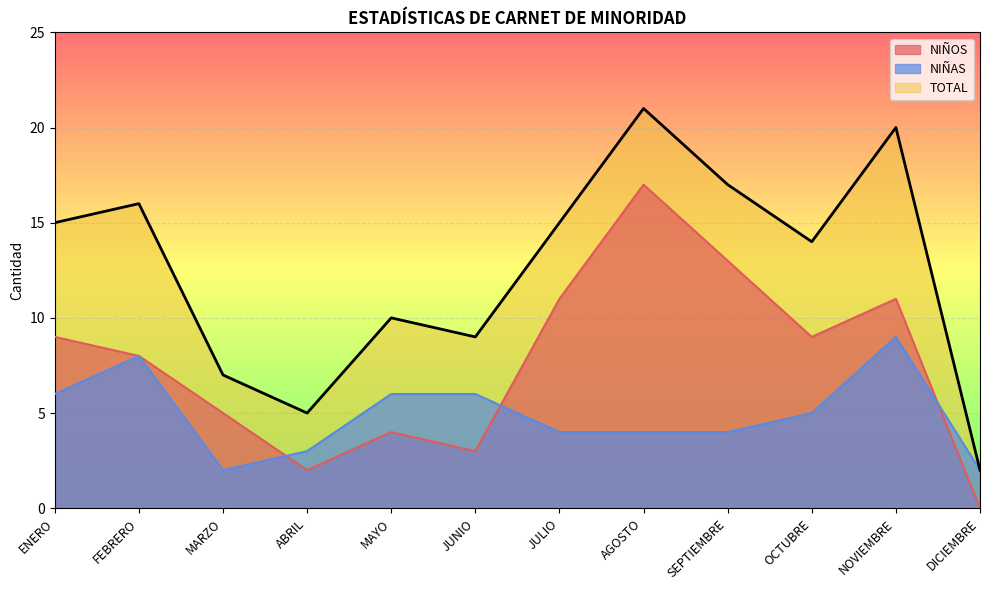

At which category is the sum across all series the highest?

AGOSTO